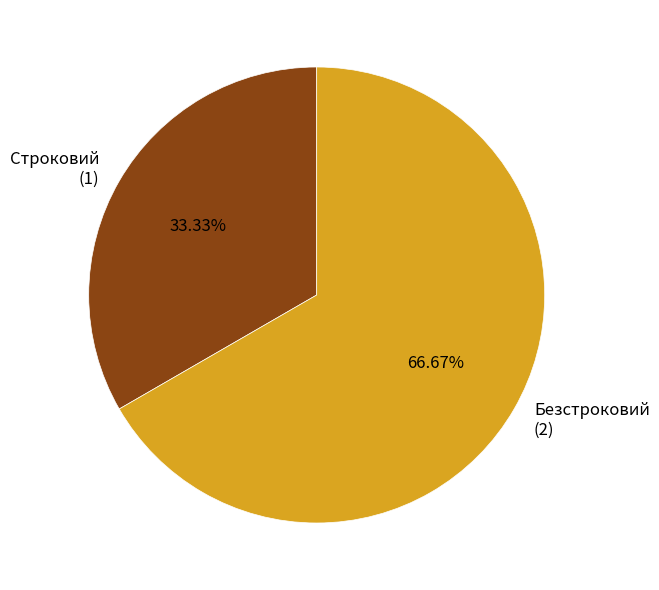

Which category has the smallest portion of the pie?

Строковий